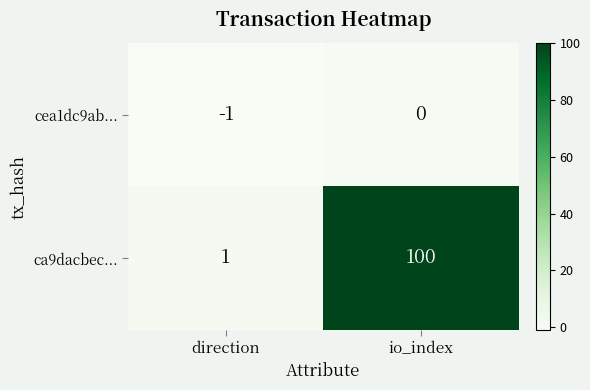

What is the difference between the highest and lowest values at io_index?

100